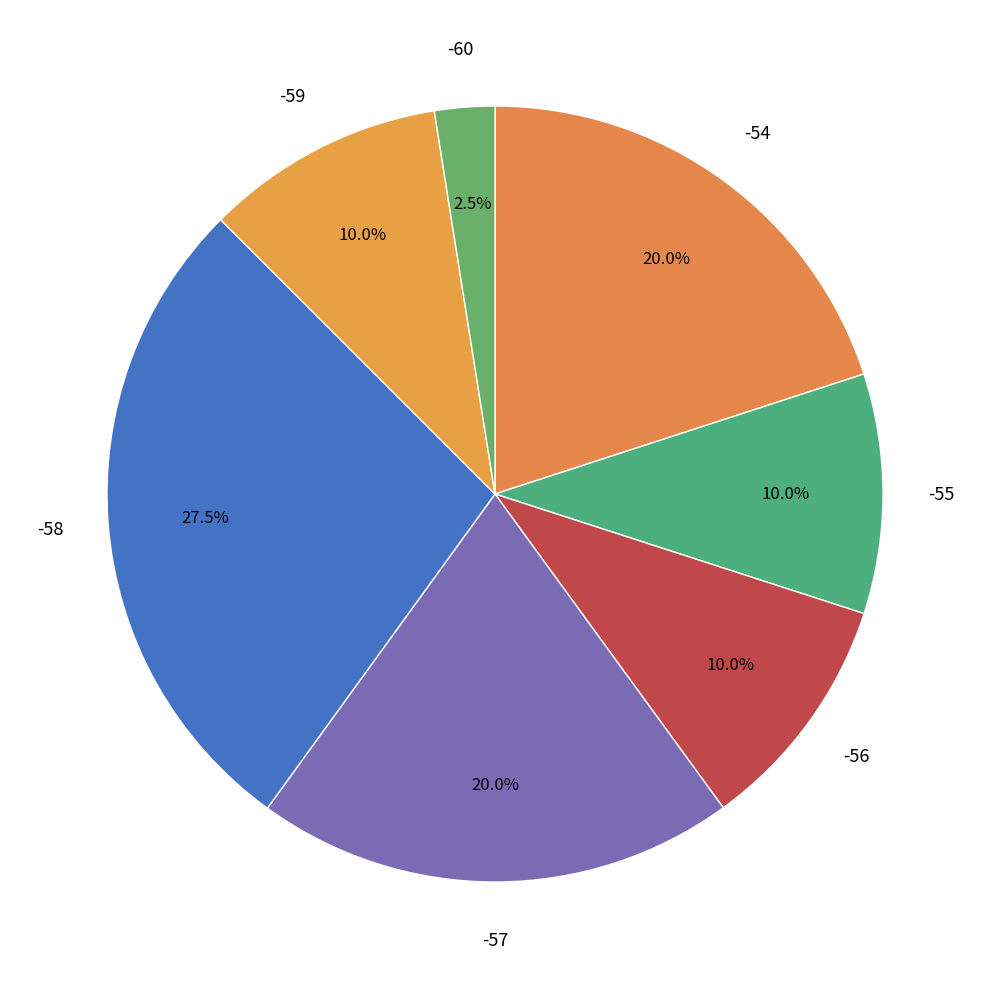

How many slices are in this pie chart?

7